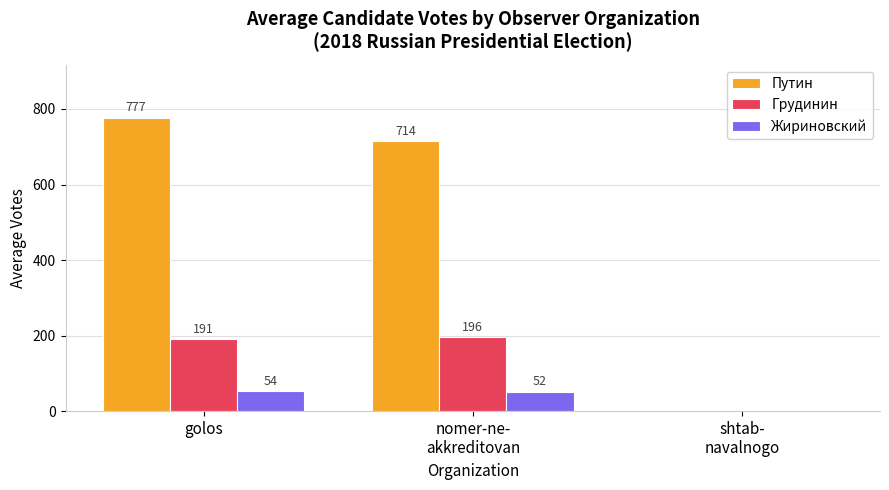

What are all the series names shown in the legend?

Путин, Грудинин, Жириновский